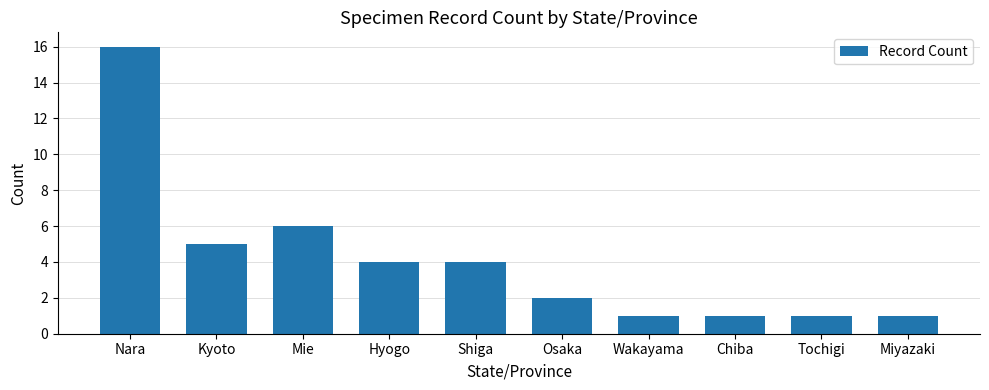

What is the change in value from Nara to Wakayama?

-15